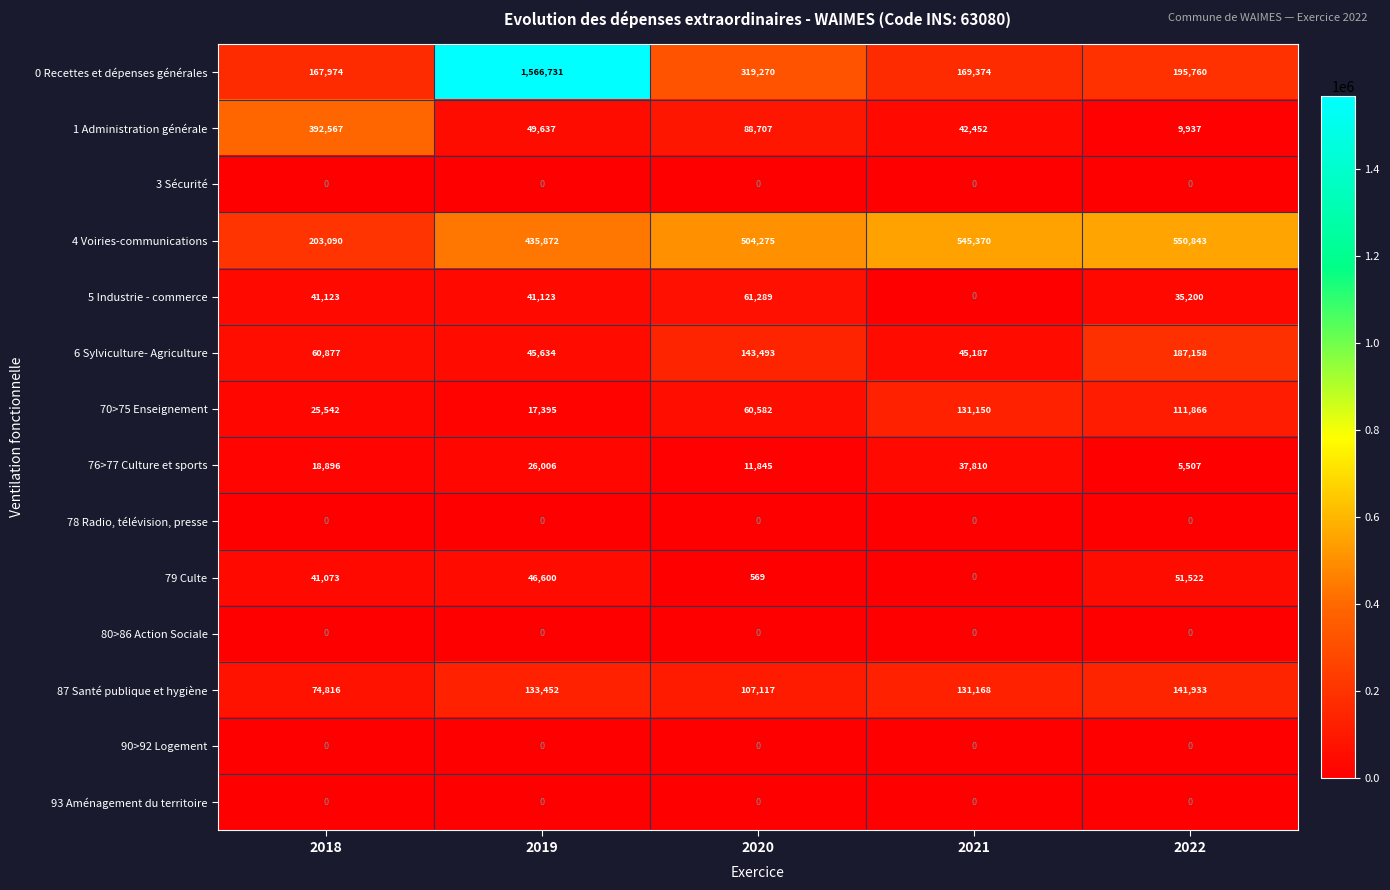

At which label is 70>75 Enseignement closest to 74272?

2020